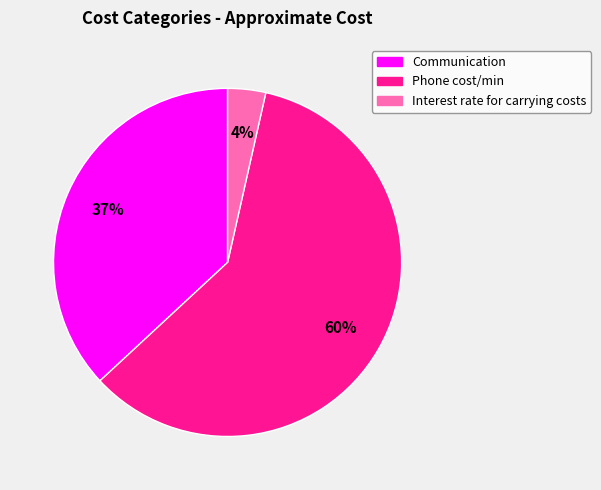

To the nearest percent, what percentage of the pie is Interest rate for carrying costs?

4%